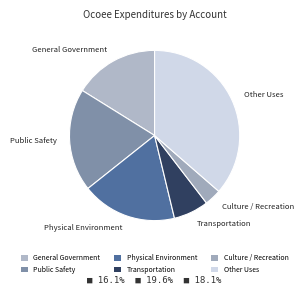

Count the number of slices in the pie.

6